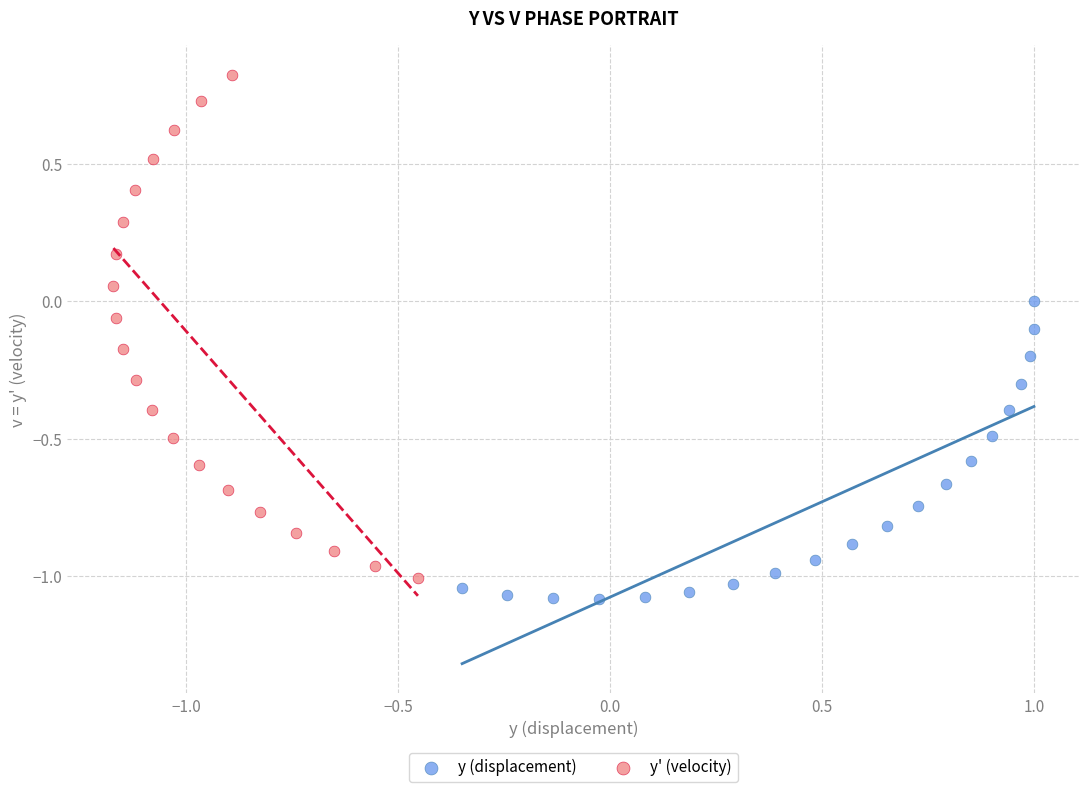

Which series reaches the maximum Y coordinate?

y' (velocity)